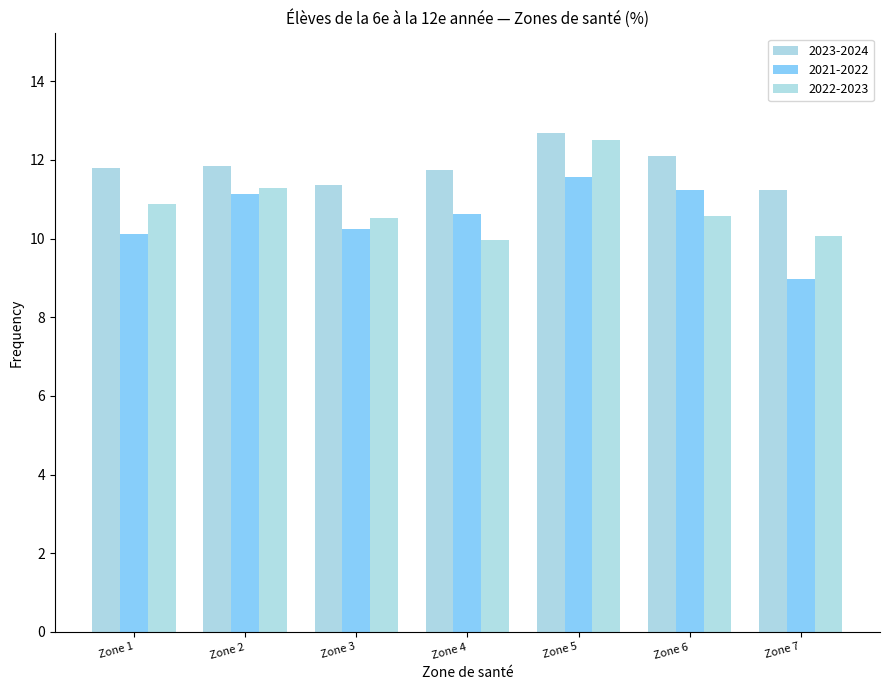

What is the maximum value for 2022-2023?

12.5